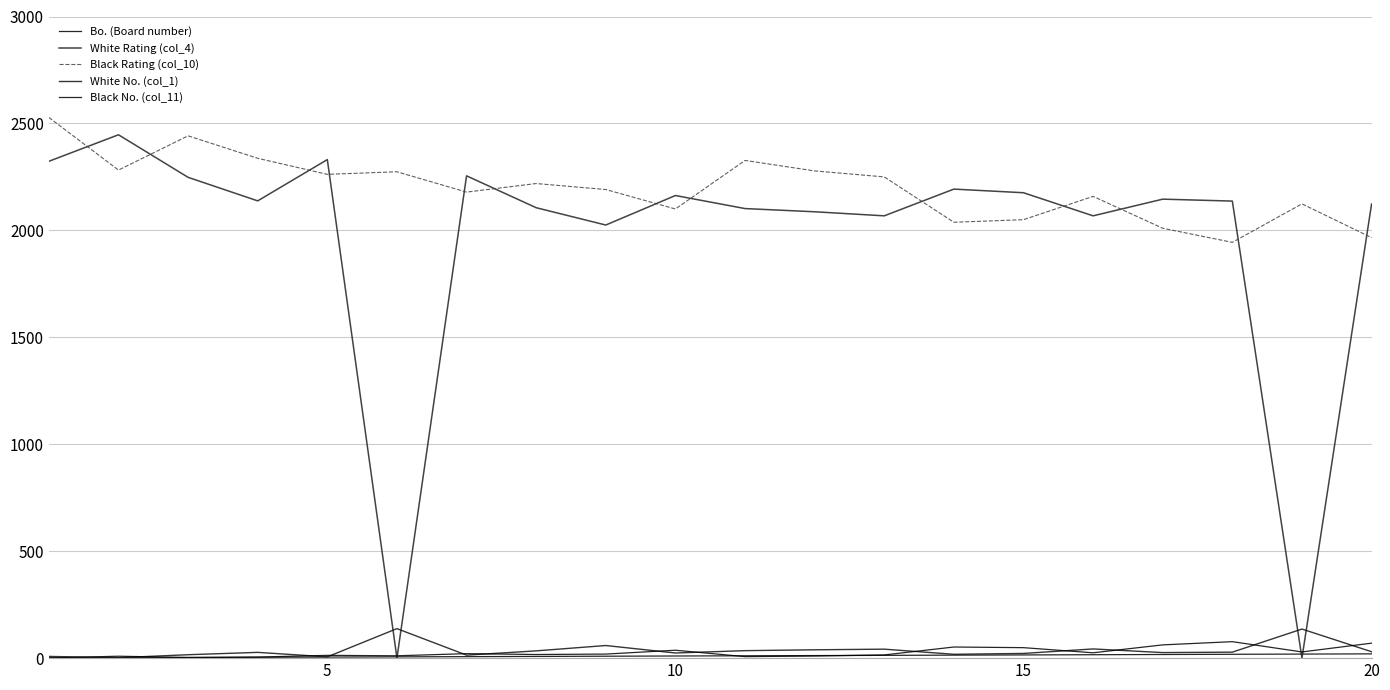

Does the chart display data point markers on the line(s)?

No